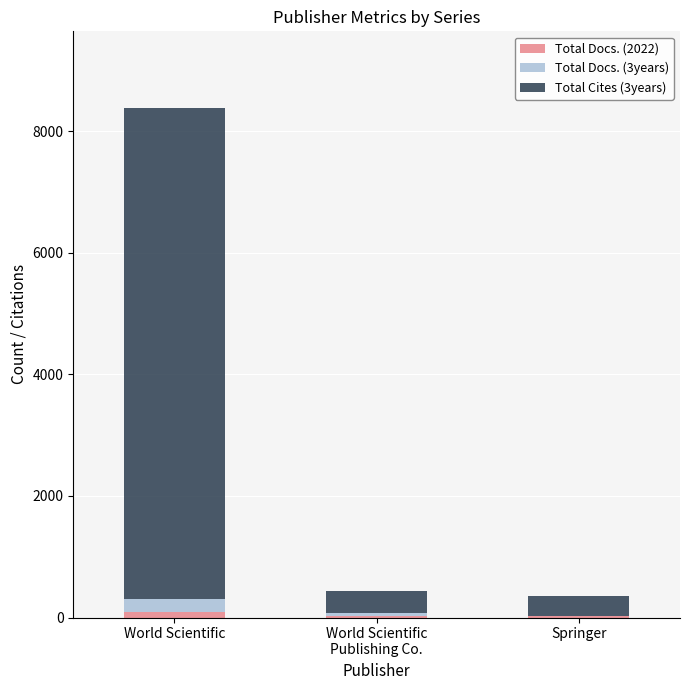

What is the label of the 3rd bar from the left?

Springer